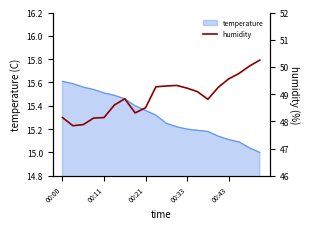

The value of temperature at 00:43 is 4.2. True or false?

False